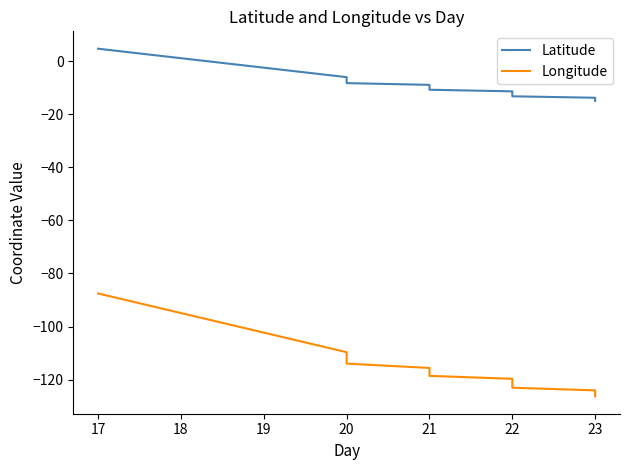

What is the value of the Latitude point at the 14th from the left?

-13.8